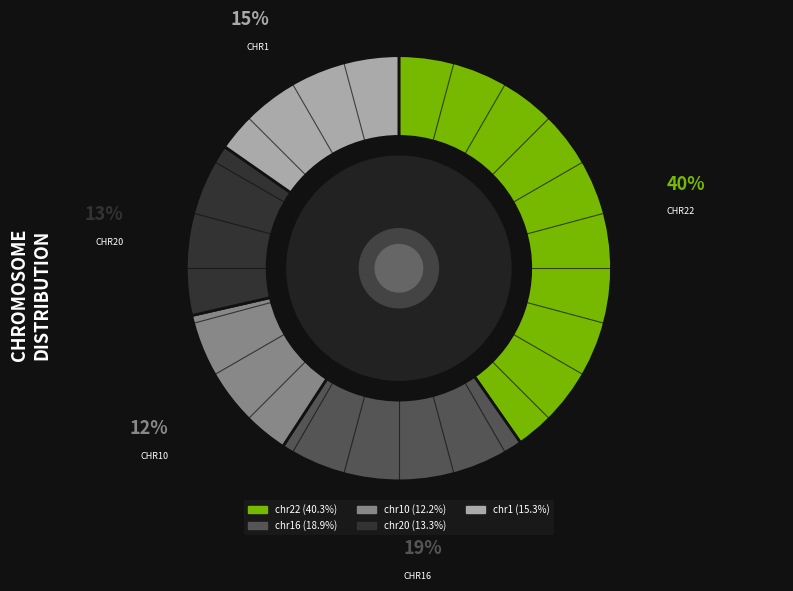

To the nearest percent, what is the difference between the largest and smallest slice percentages?

28%